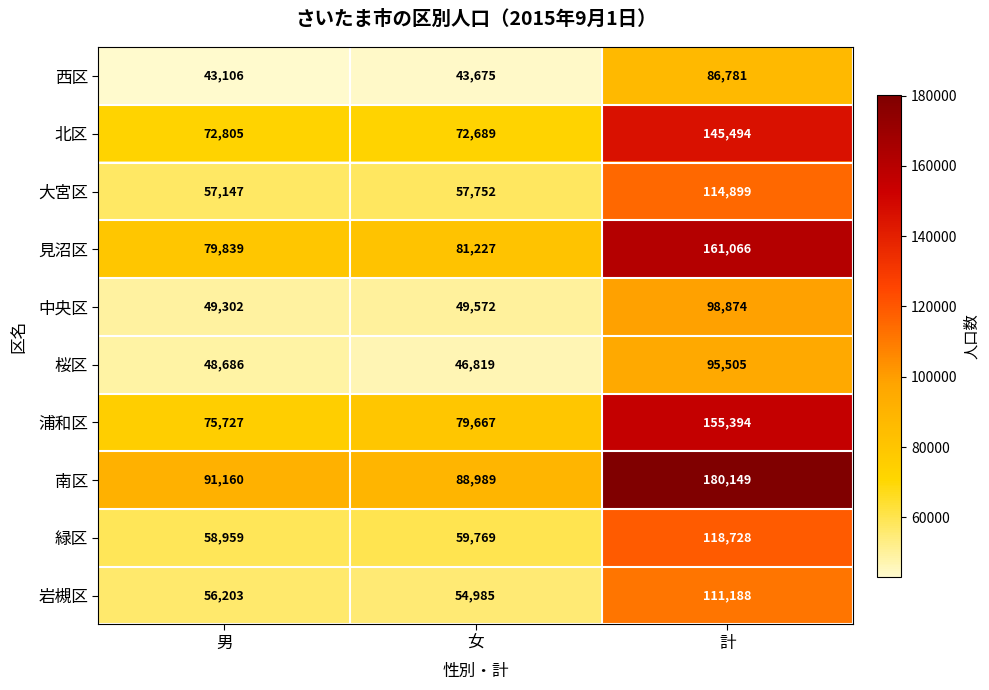

At which category does the chart reach its minimum across all series?

男